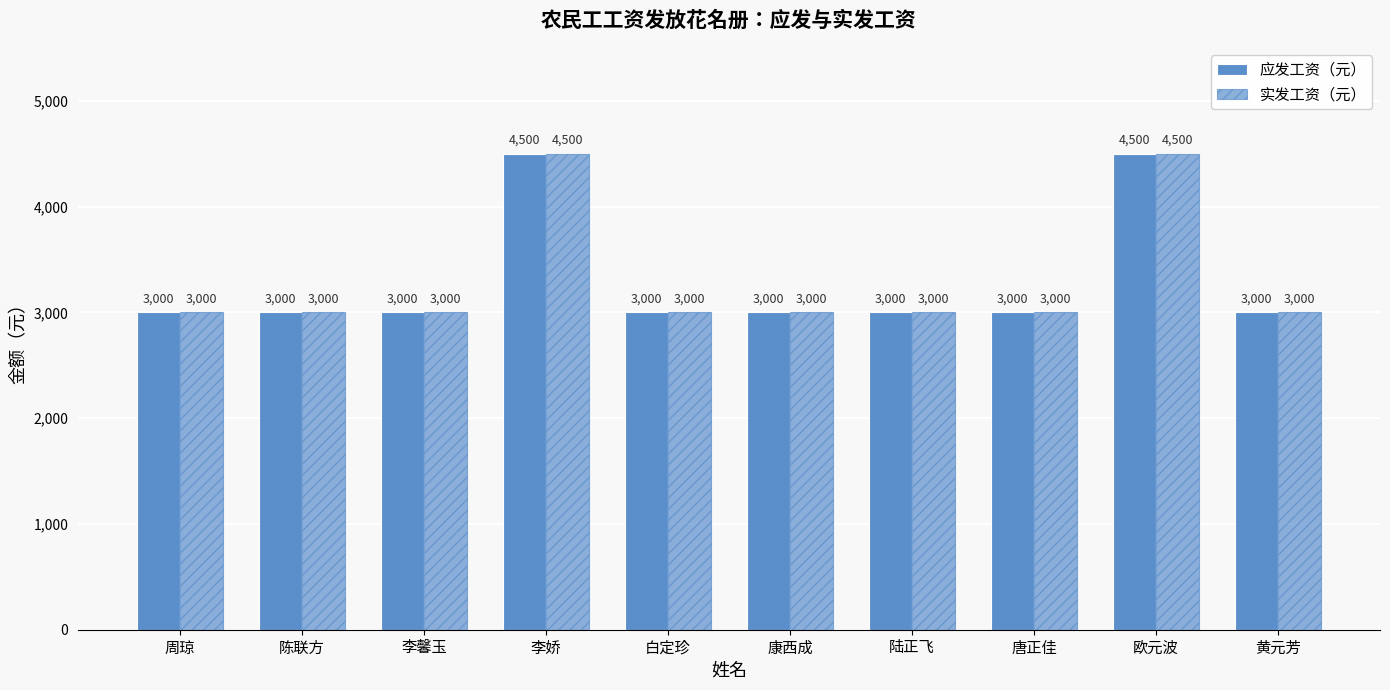

How many bars are there in each group?

2